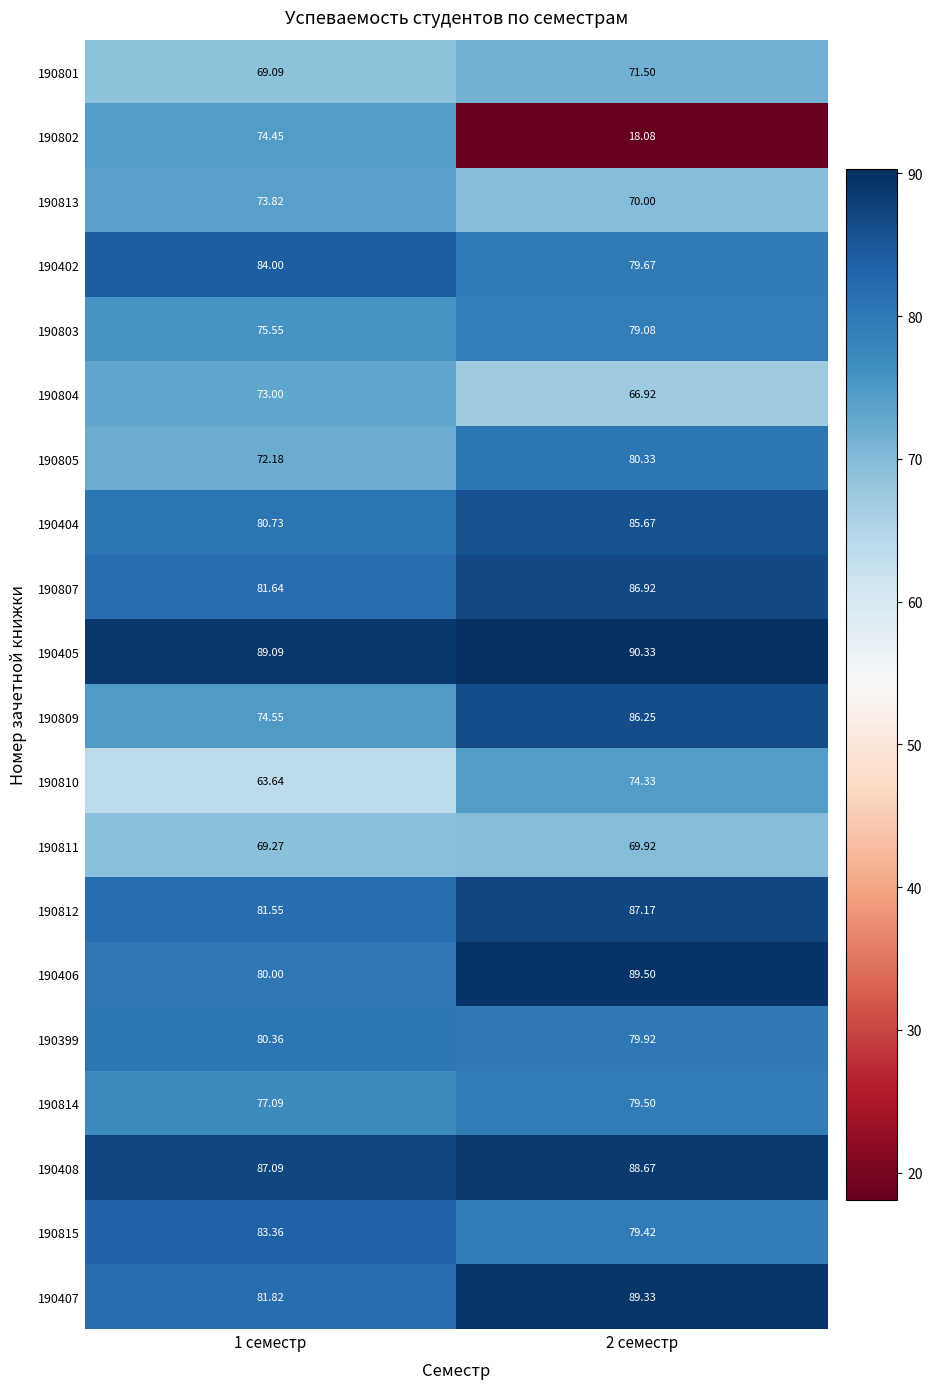

Which series has the largest range (max minus min)?

190802